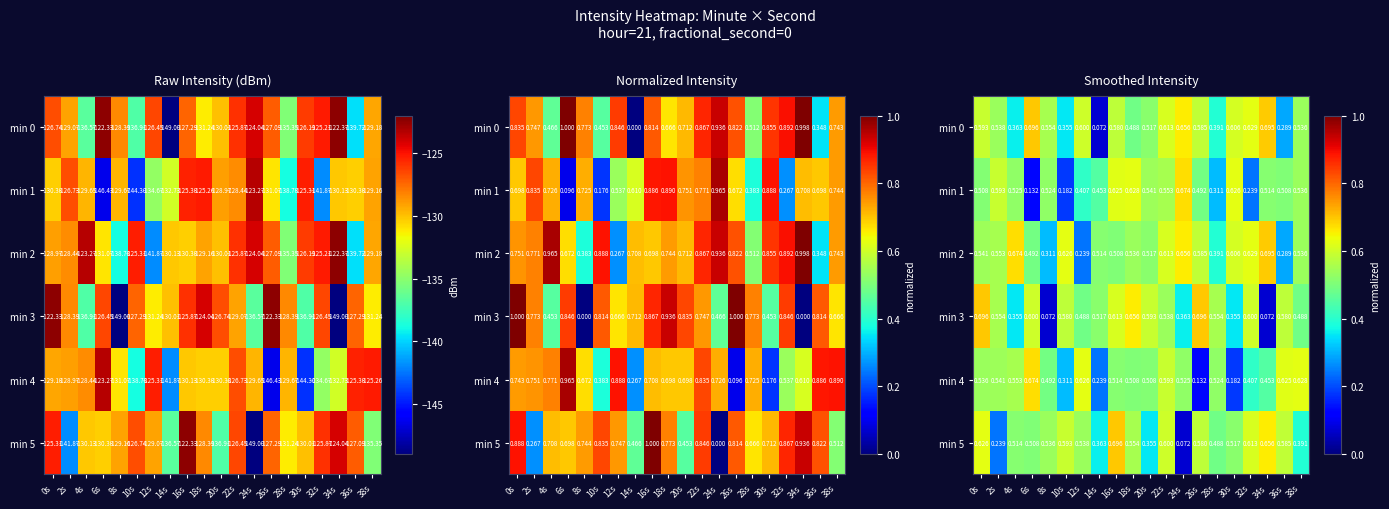

How many min 0 values are between 0 and 1?

20